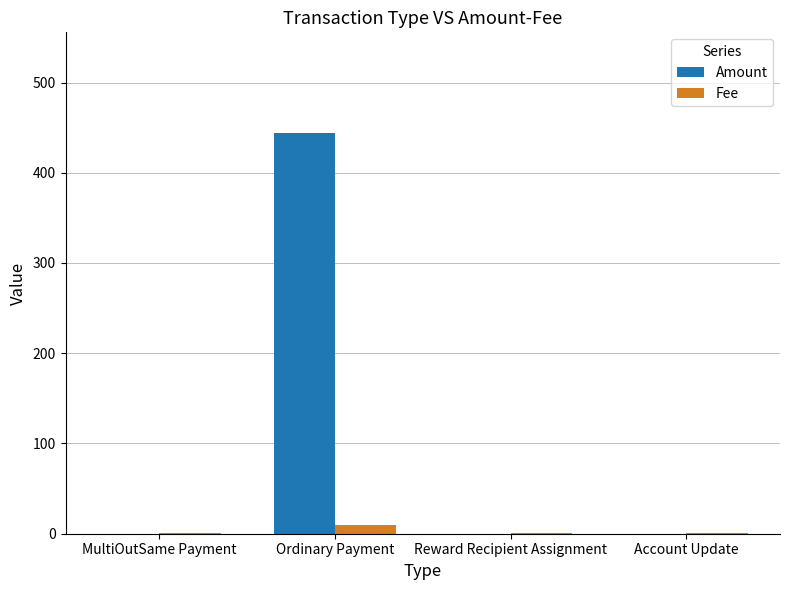

What is the sum of all Amount values?

444.5